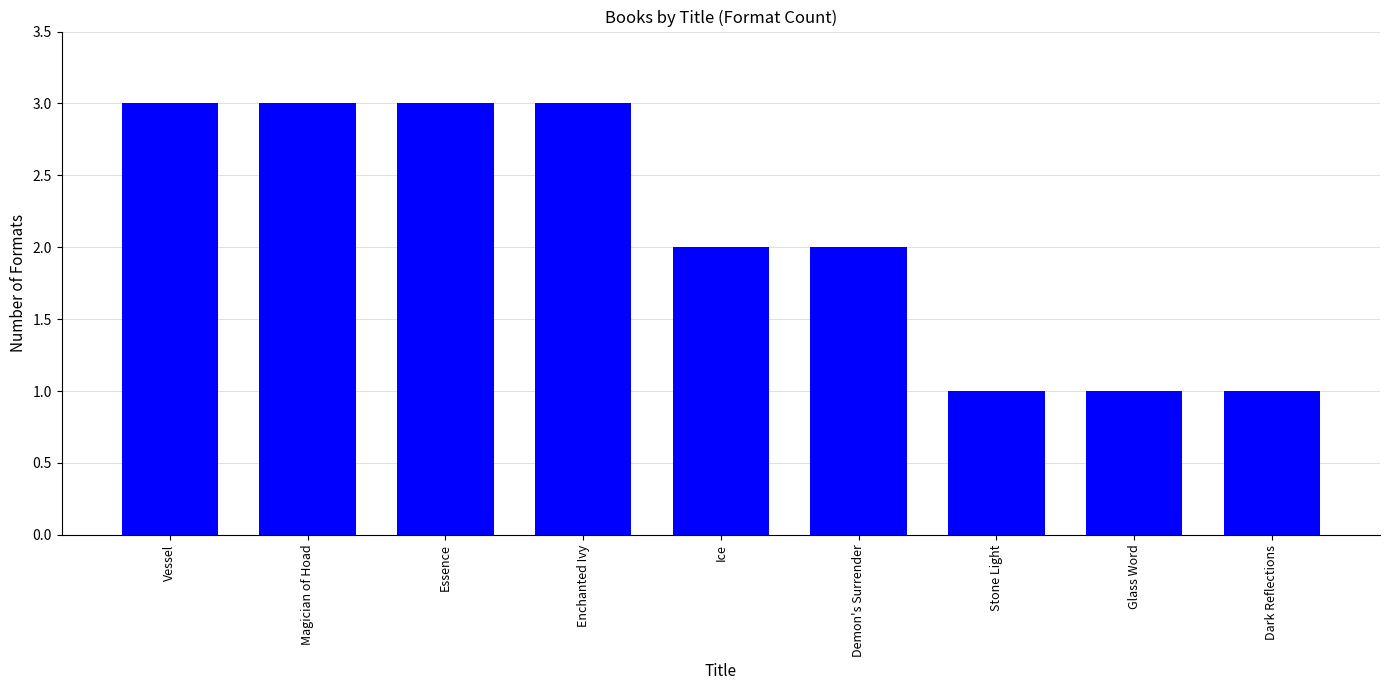

What is the average value?

2